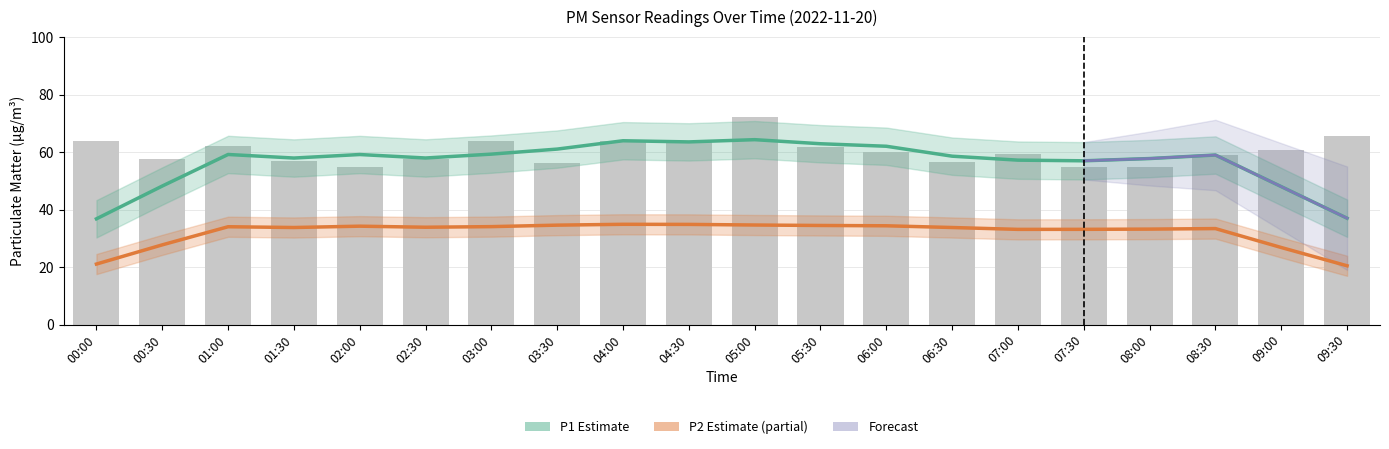

Does the chart contain any negative values?

No